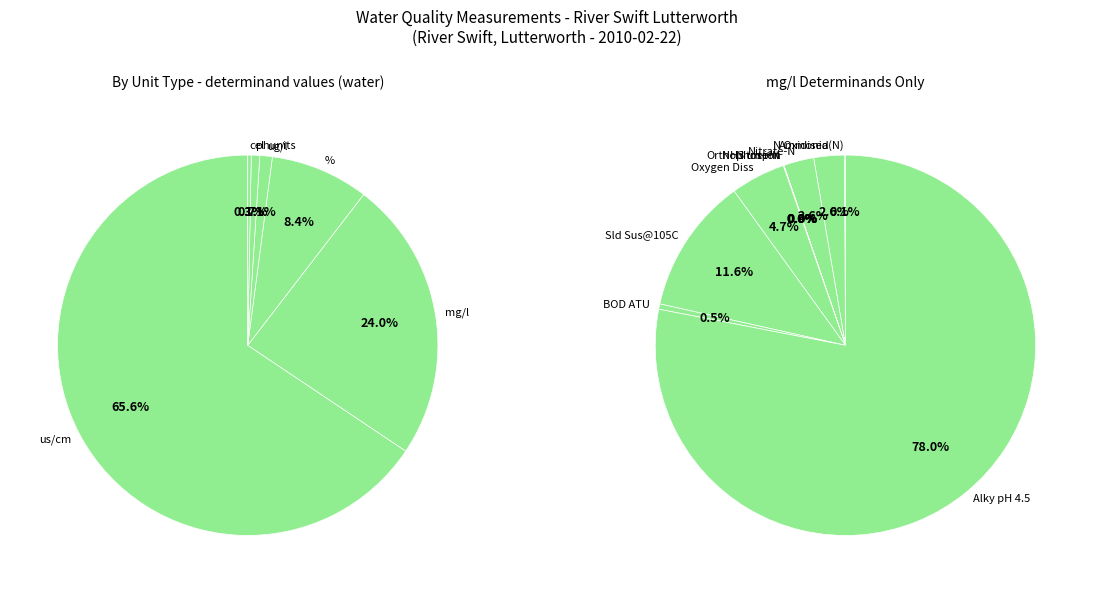

Which slice is the smallest?

Oil & Grs Vs